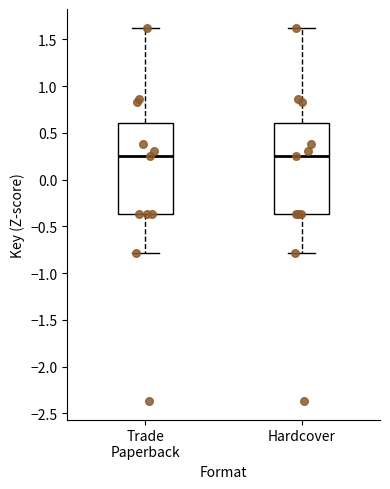

Where is the upper edge of the box for Trade Paperback on the y-axis? The values are not printed on the chart, so give them approximately, as read against the axis.

0.60